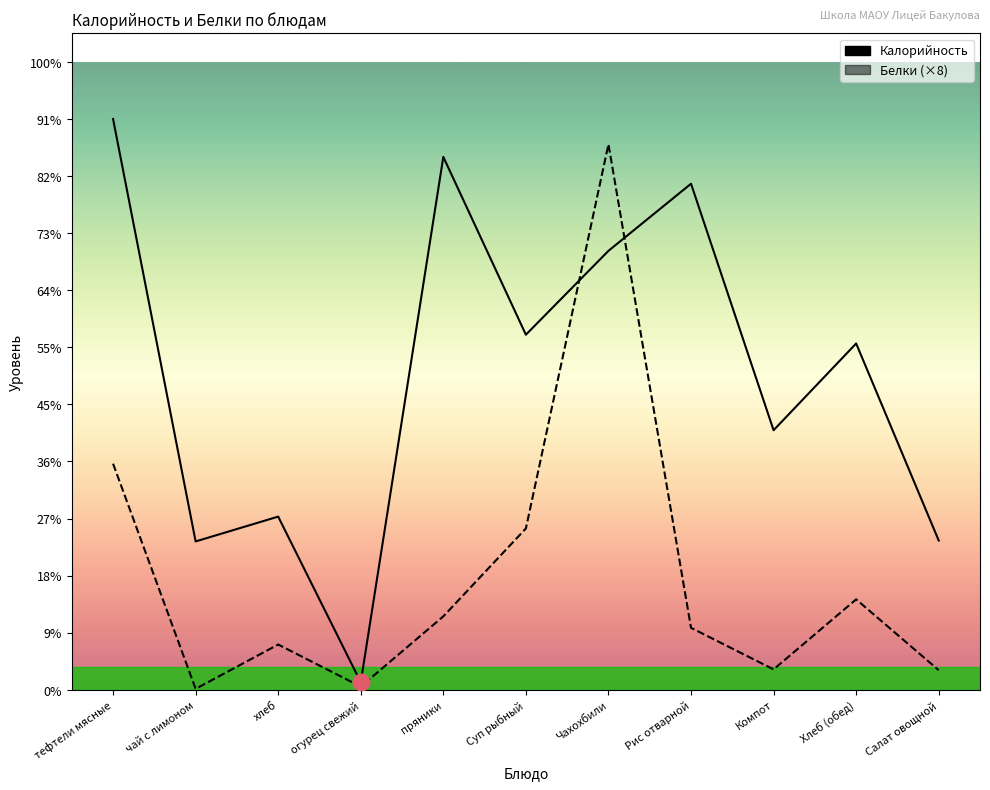

Reading left to right, extract all data points from this chart.

Калорийность: 233.4	60.6	70.8	3.1	217.9	145.2	179.5	206.9	106.1	141.6	61.0
Белки (×8): 92.4	0.4	18.5	1.3	30.0	66.0	223.1	25.3	8.3	37.0	8.0